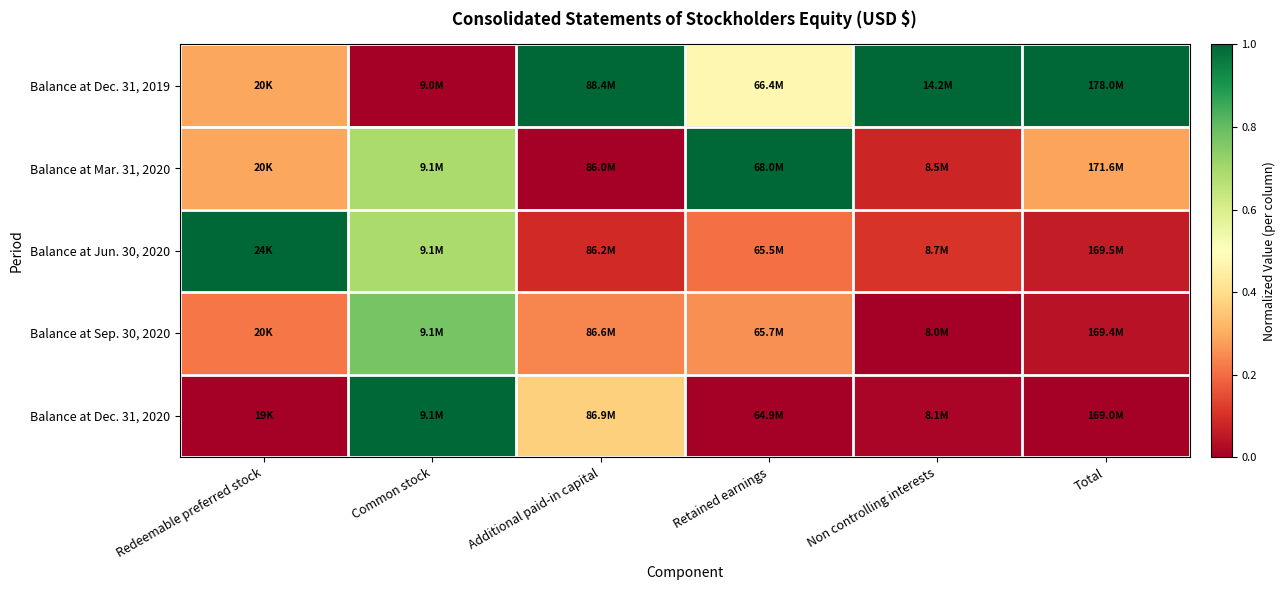

Which series has the largest total across all categories?

Balance at Dec. 31, 2019